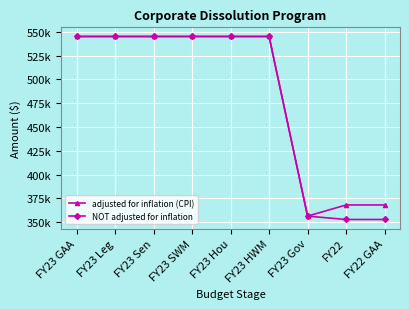

What is the label of the 1st point from the left?

FY23 GAA